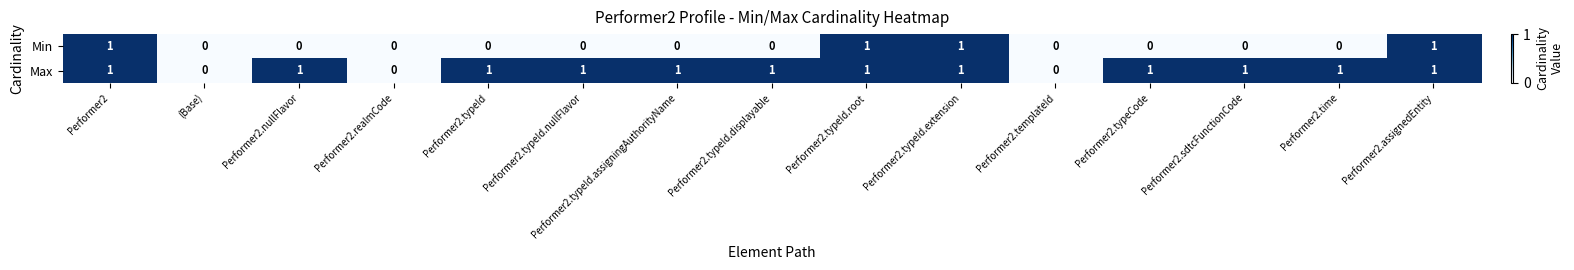

Between Performer2.sdtcFunctionCode and Performer2.assignedEntity, which series saw the biggest shift?

Min